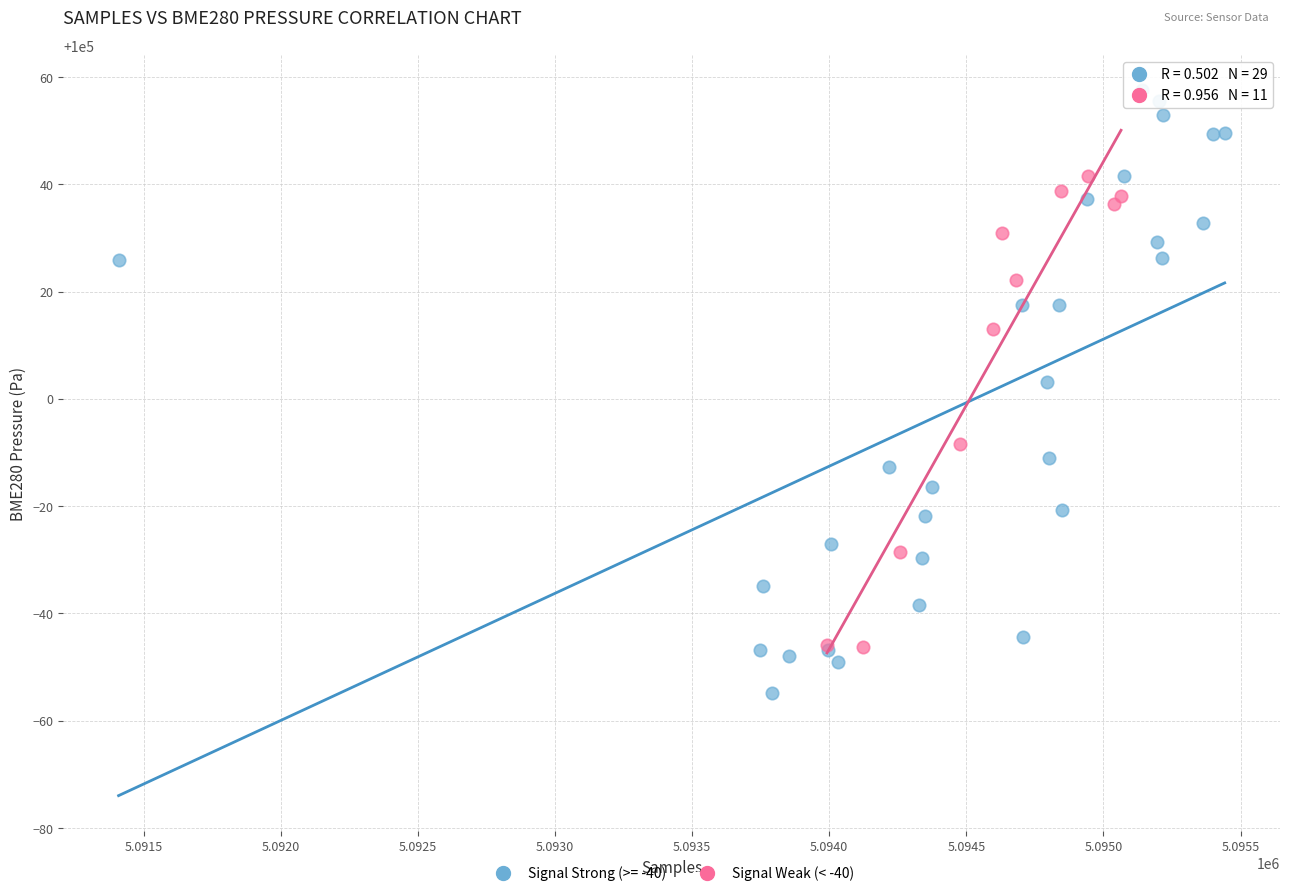

Which series reaches the minimum Y coordinate?

Signal Strong (>= -40)